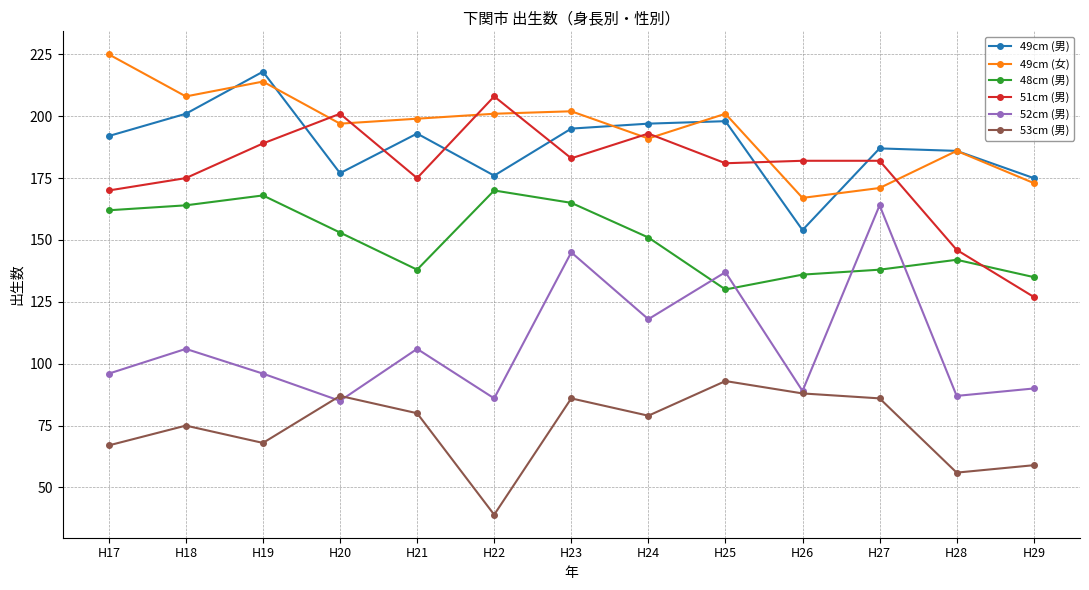

At H25, list the series in order from largest to smallest.

49cm (女), 49cm (男), 51cm (男), 52cm (男), 48cm (男), 53cm (男)